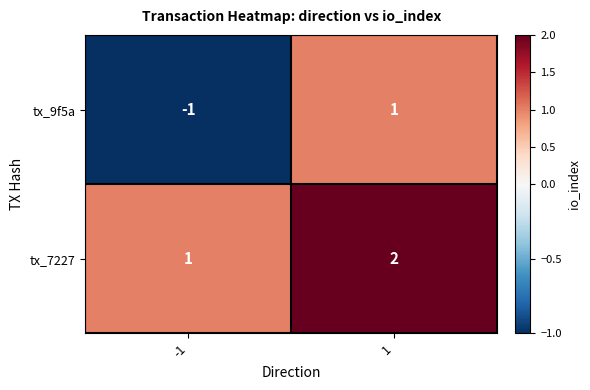

Which series changed the most between -1 and 1?

tx_9f5a